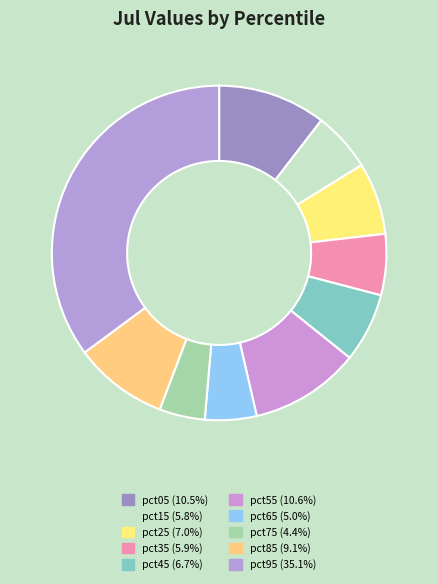

Do pct85 and pct05 together represent more than half of the pie?

No